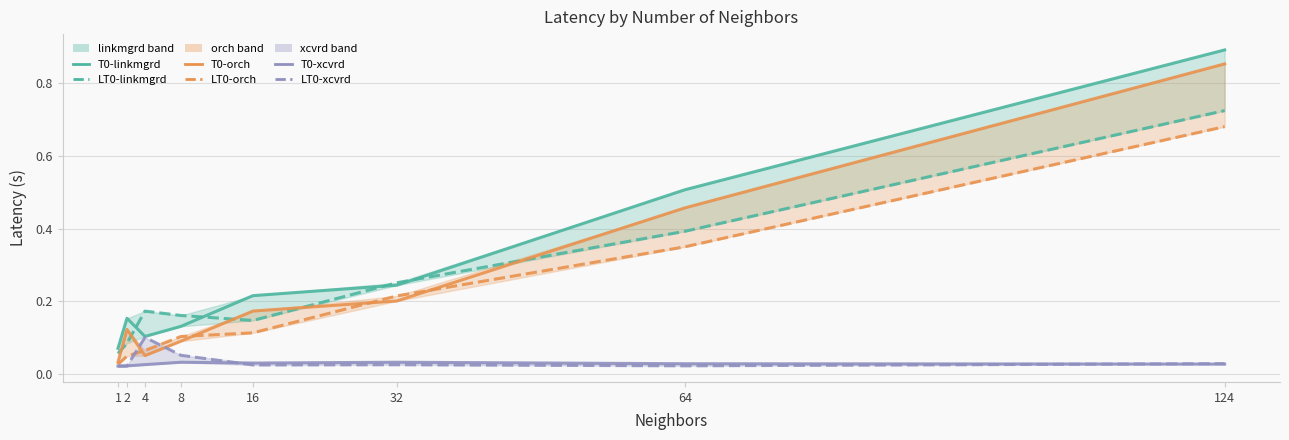

Between 8 and 64, which series saw the biggest shift?

T0-linkmgrd